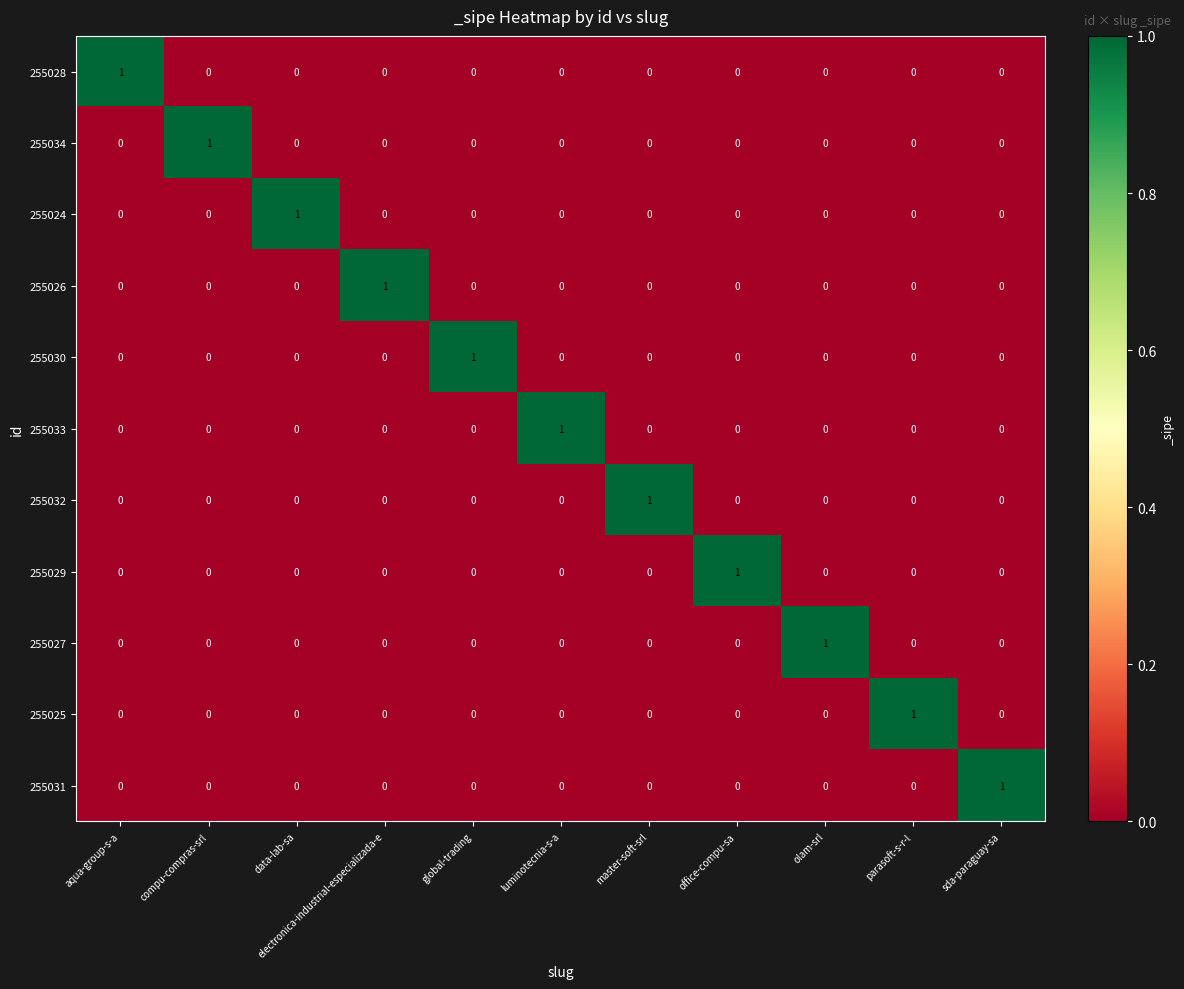

At how many categories does at least one series exceed 0?

11